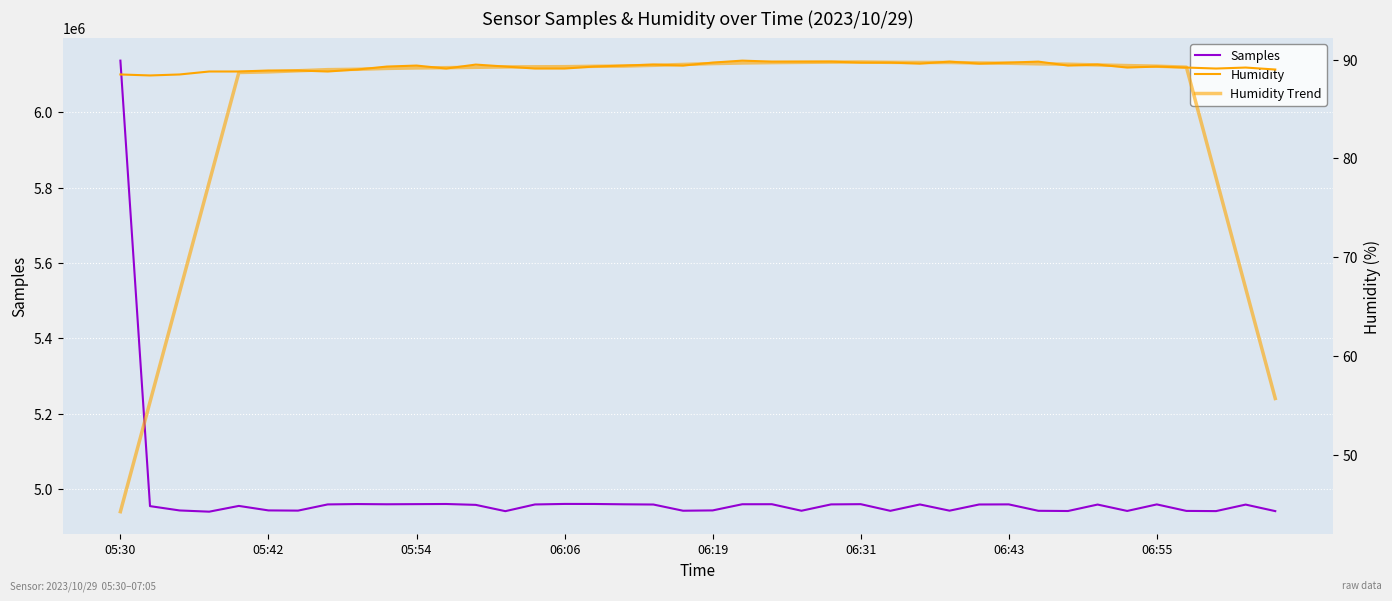

At which label does Samples reach its peak?

05:30